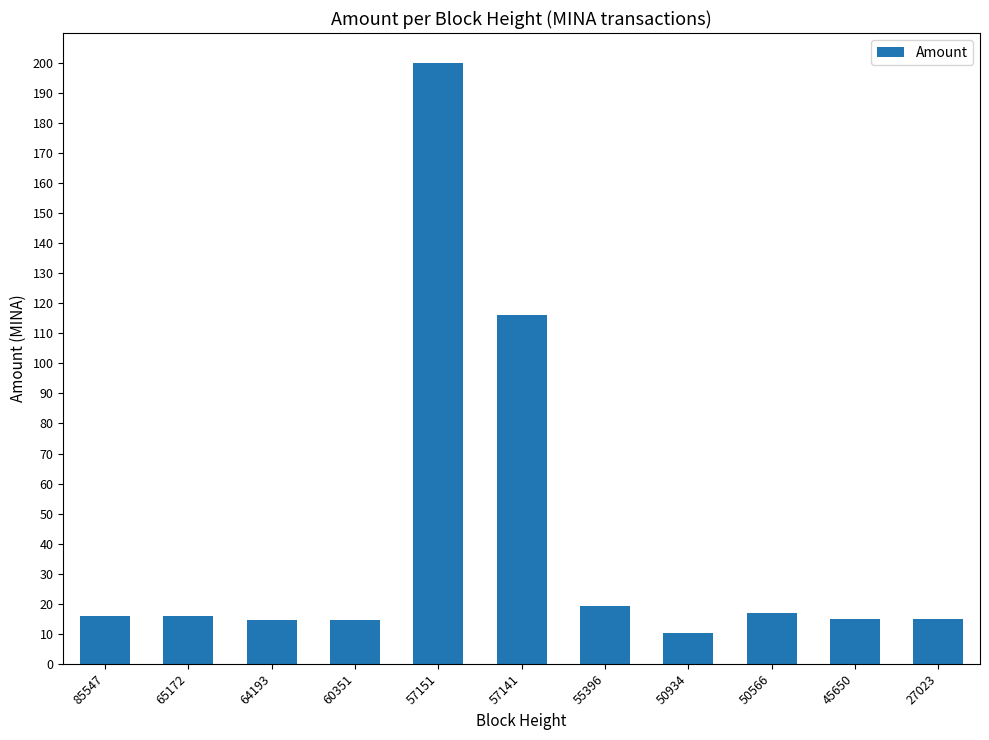

Is it true that the value at 57151 is 200.0?

True